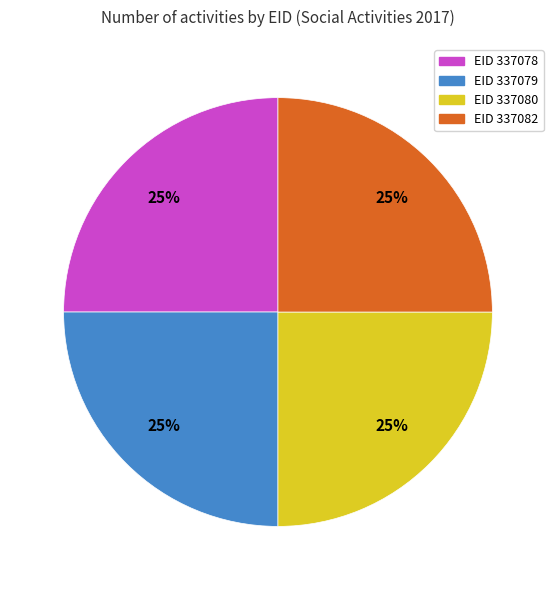

To the nearest percent, what is the average slice percentage?

25%